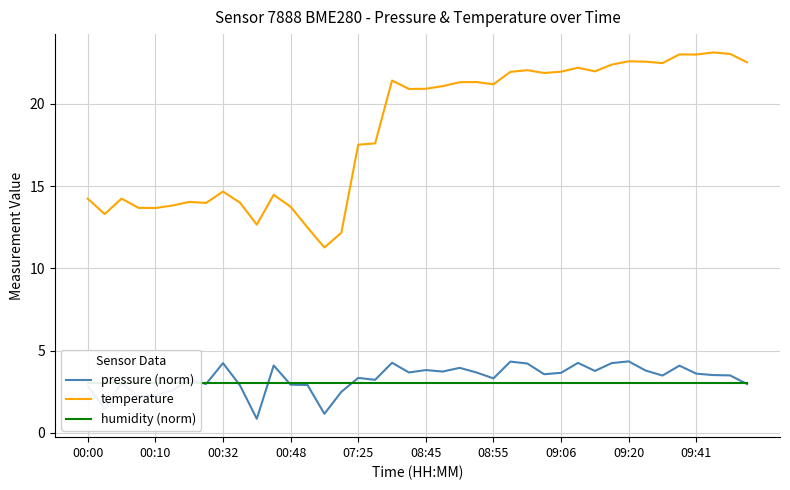

What is the maximum value for temperature?

23.1